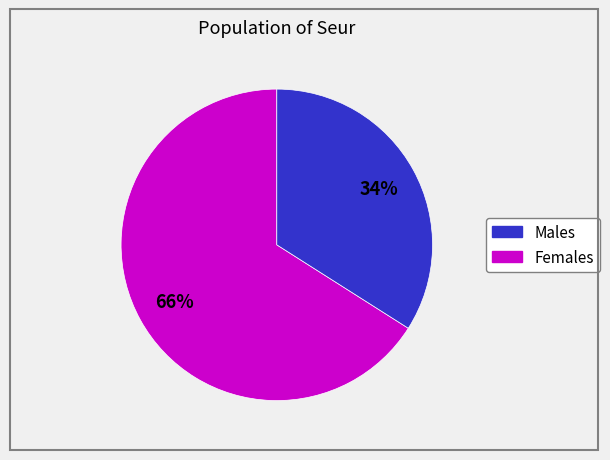

To the nearest percent, what is the average slice percentage?

50%